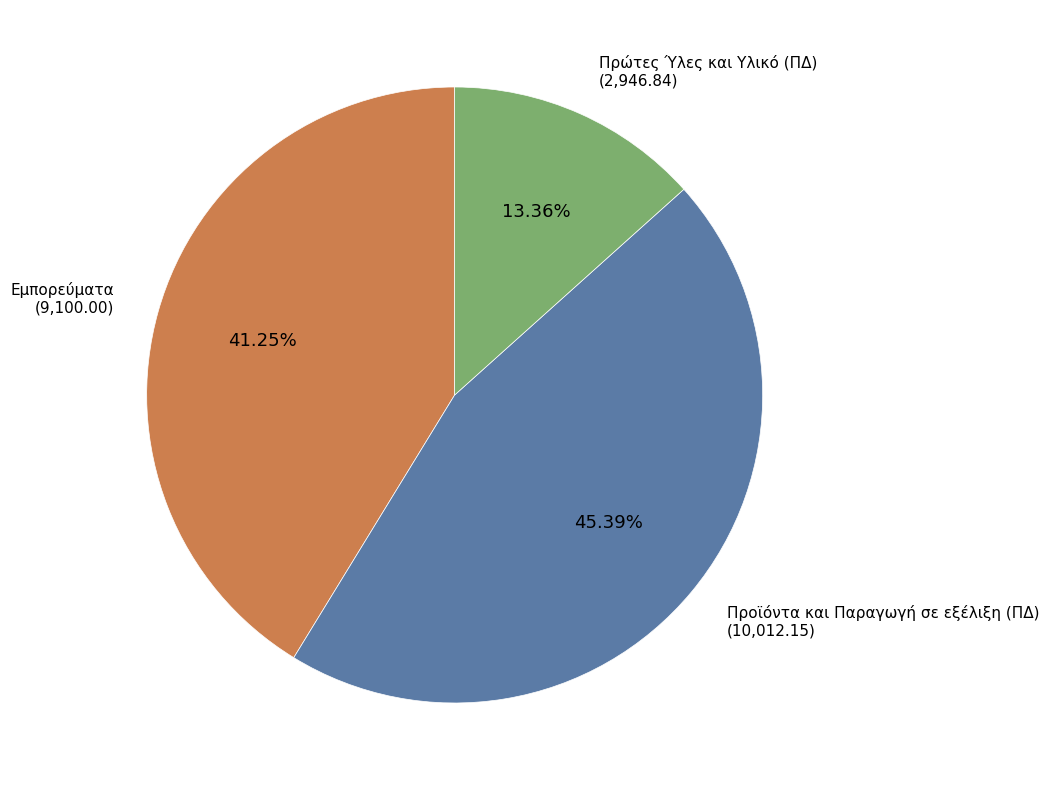

Is there a majority slice in this chart?

No